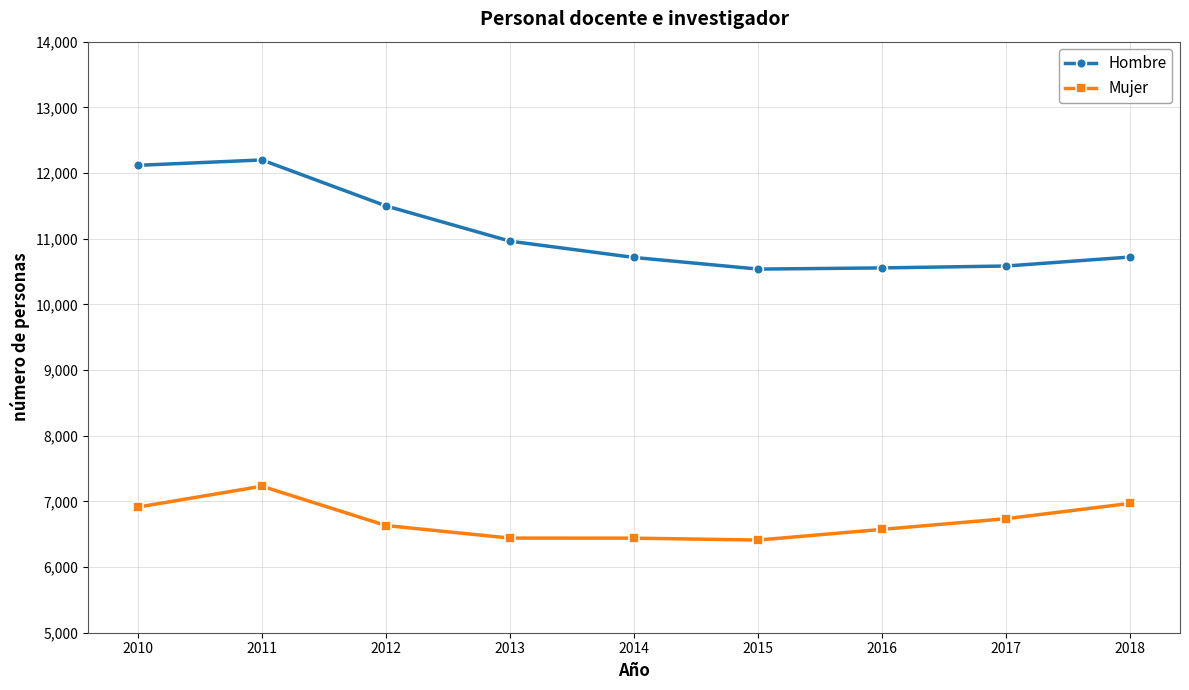

What is the total value across all series at 2018?

17691